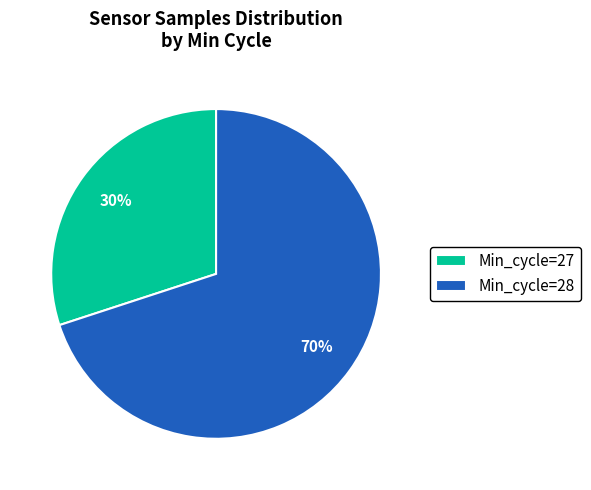

Rank the categories by value from lowest to highest.

Min_cycle=27, Min_cycle=28